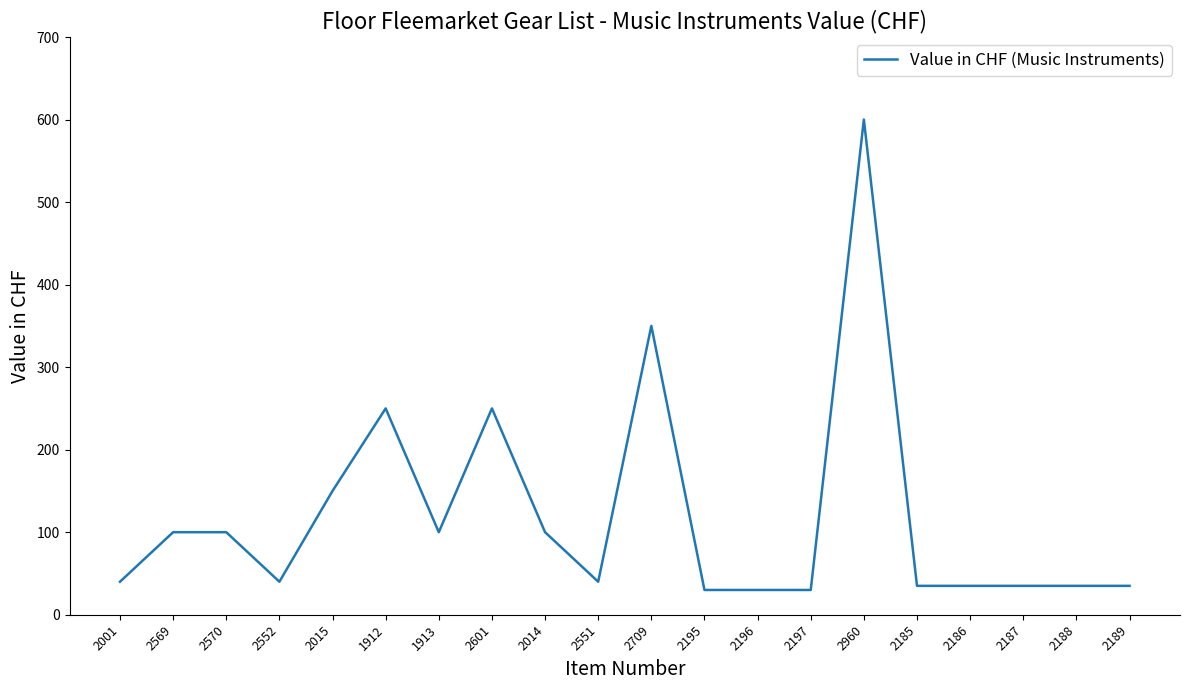

How many distinct data groups are displayed?

1